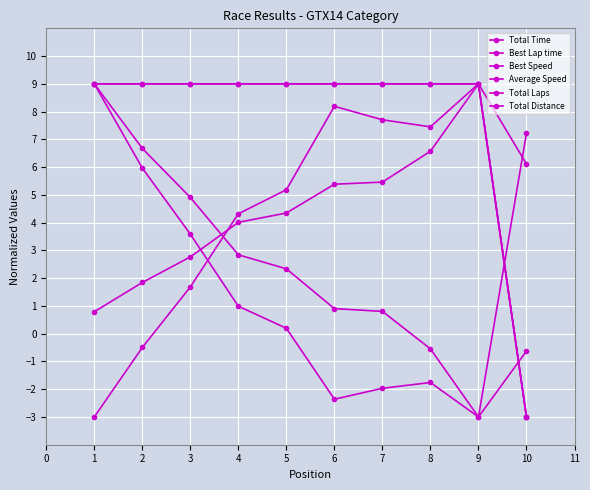

Which series has the largest range (max minus min)?

Total Time